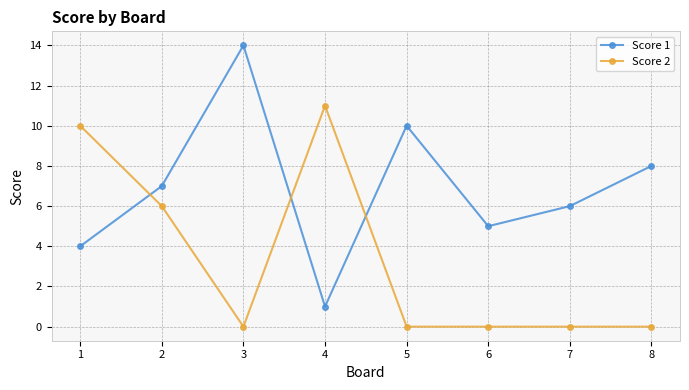

True or false: Score 1 has more than 2 points higher than both neighbors.

False